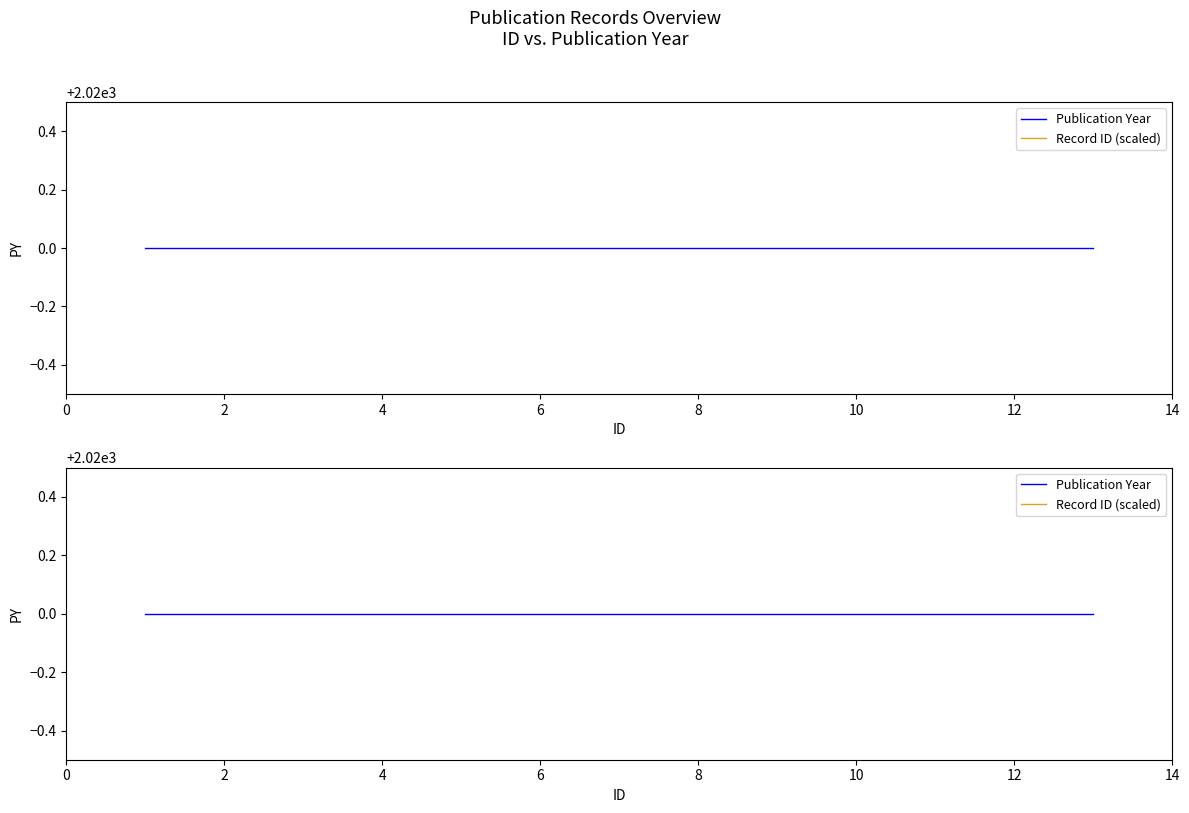

At how many categories does at least one series exceed 2016?

13